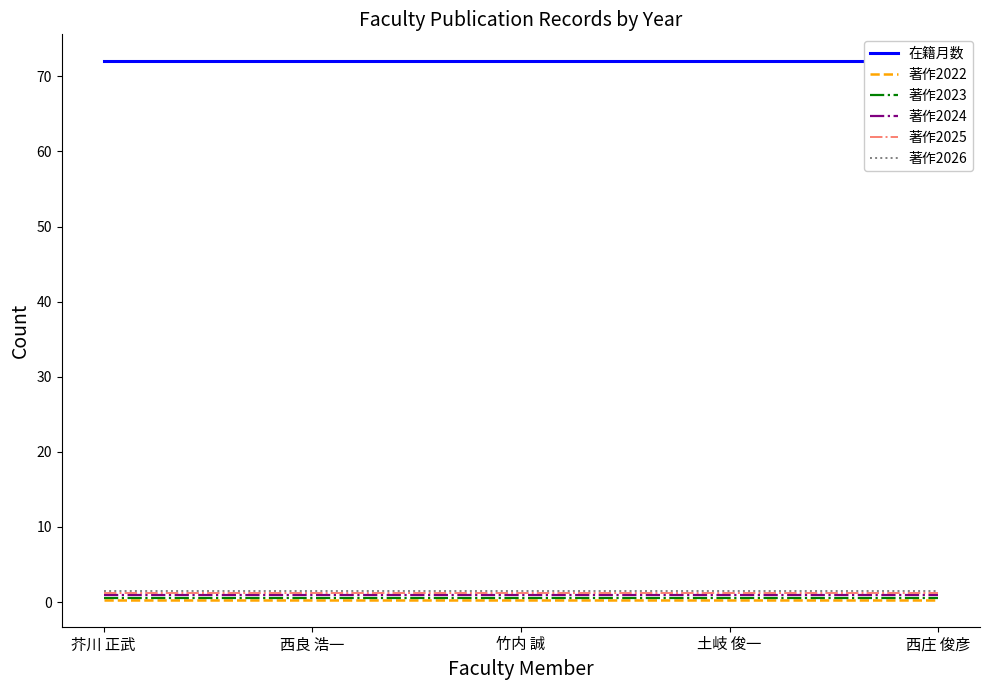

The value of 著作2023 at 竹内 誠 is 0.6. True or false?

True